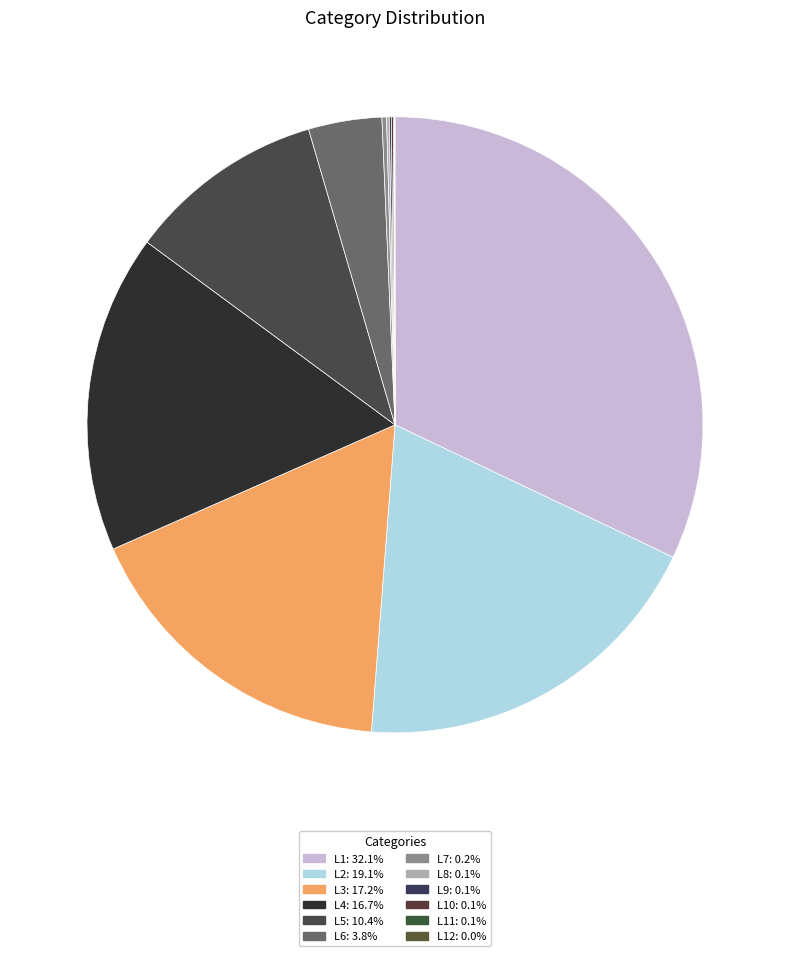

What is the smallest slice in the pie chart?

L12